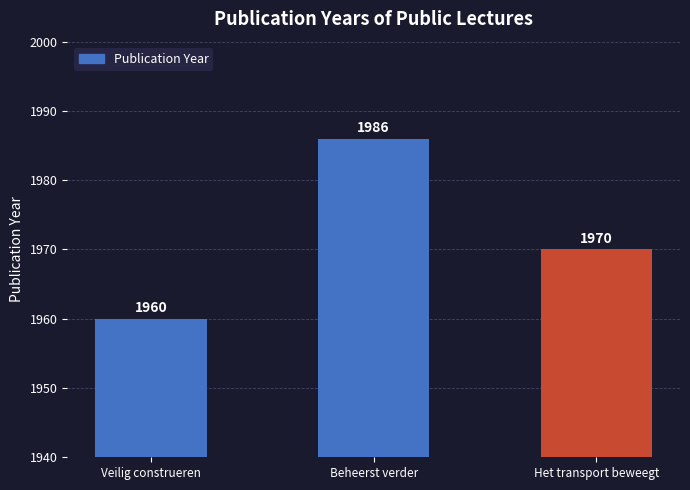

What is the label of the 1st bar from the right?

Het transport beweegt